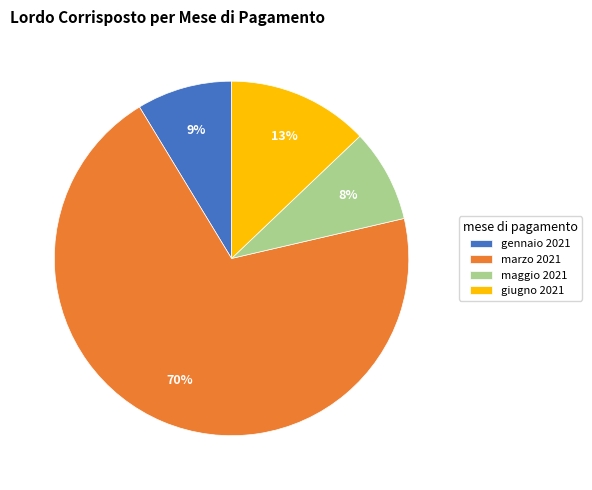

Which category has the biggest portion of the pie?

marzo 2021